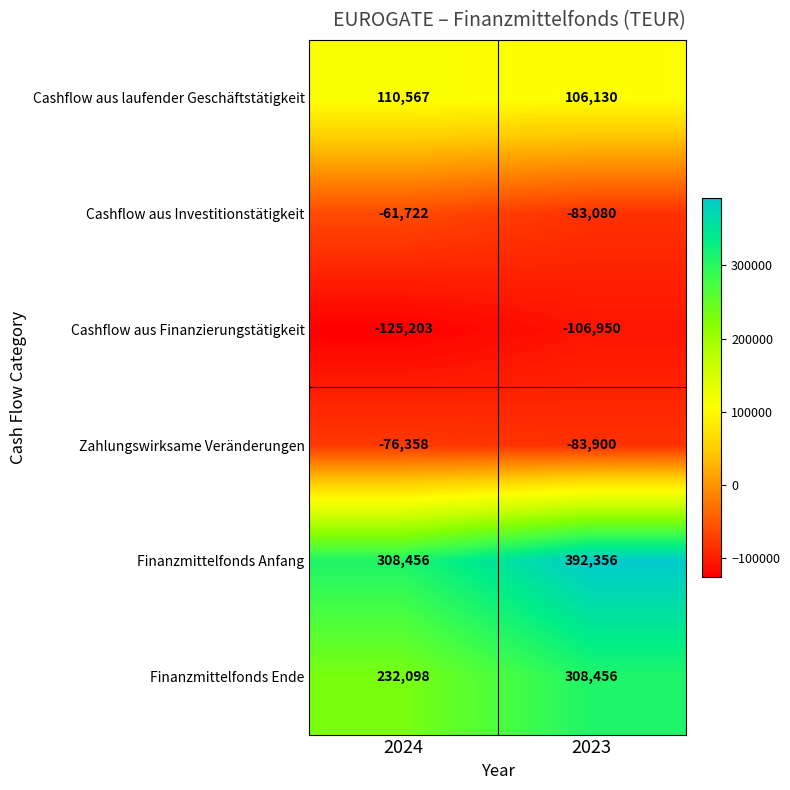

Which label corresponds to the smallest value in the chart?

2024